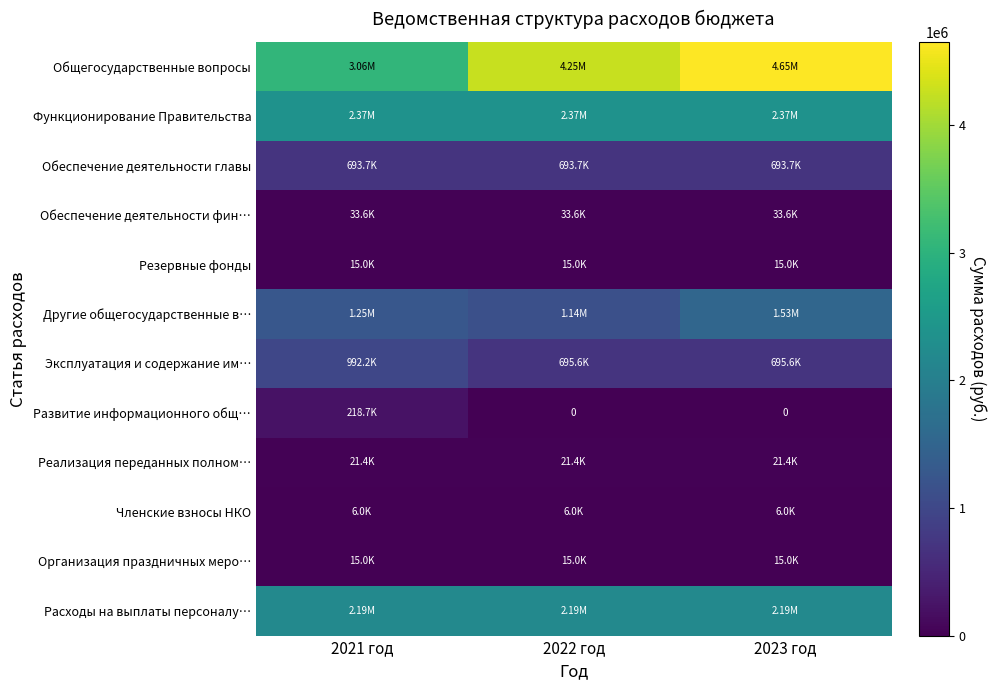

At which category does the chart reach its peak across all series?

2023 год